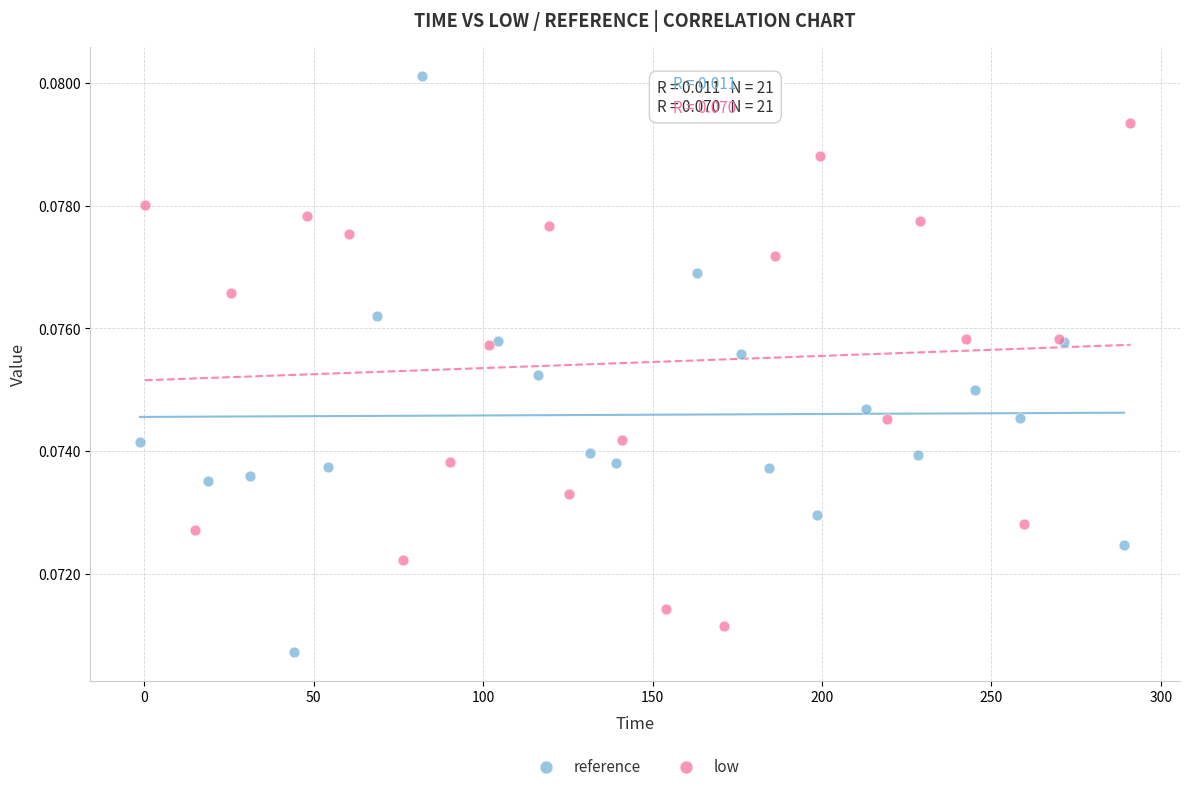

What are all the series names shown in the legend?

reference, low